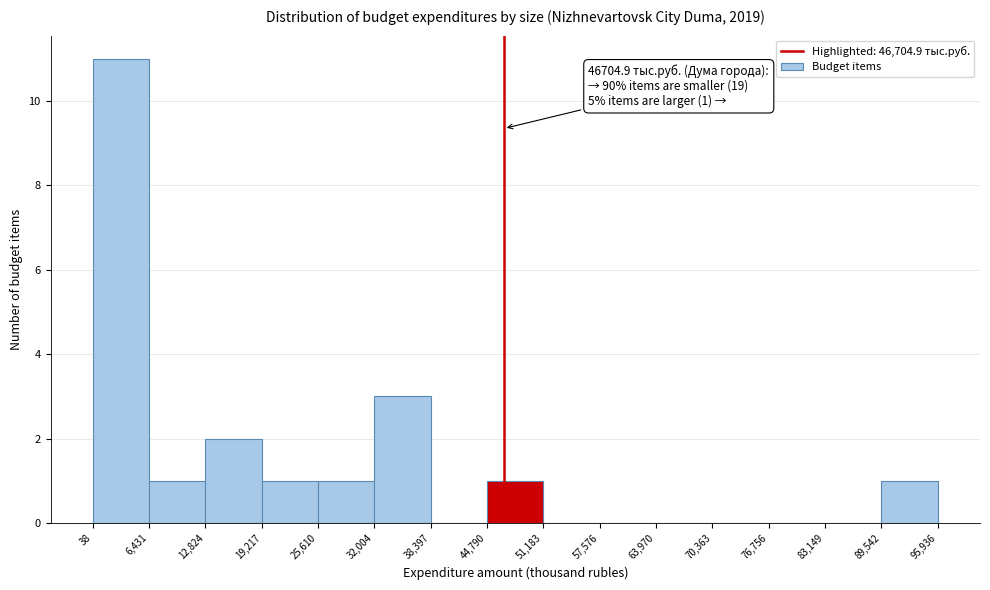

Over which range of the x-axis is the bar tallest?

38 to 6,431